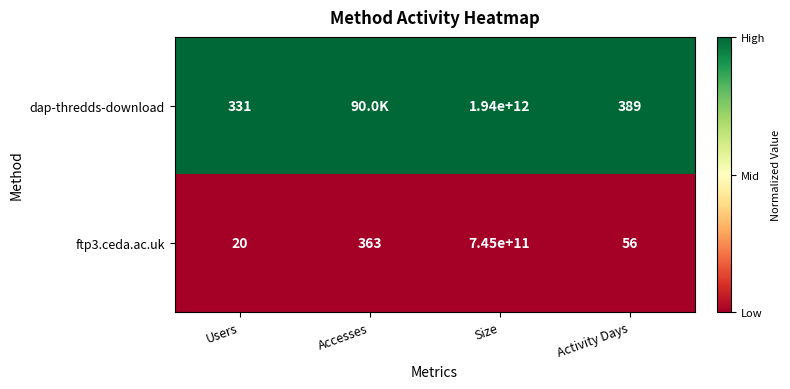

Rank the series at Activity Days from highest to lowest value.

dap-thredds-download, ftp3.ceda.ac.uk